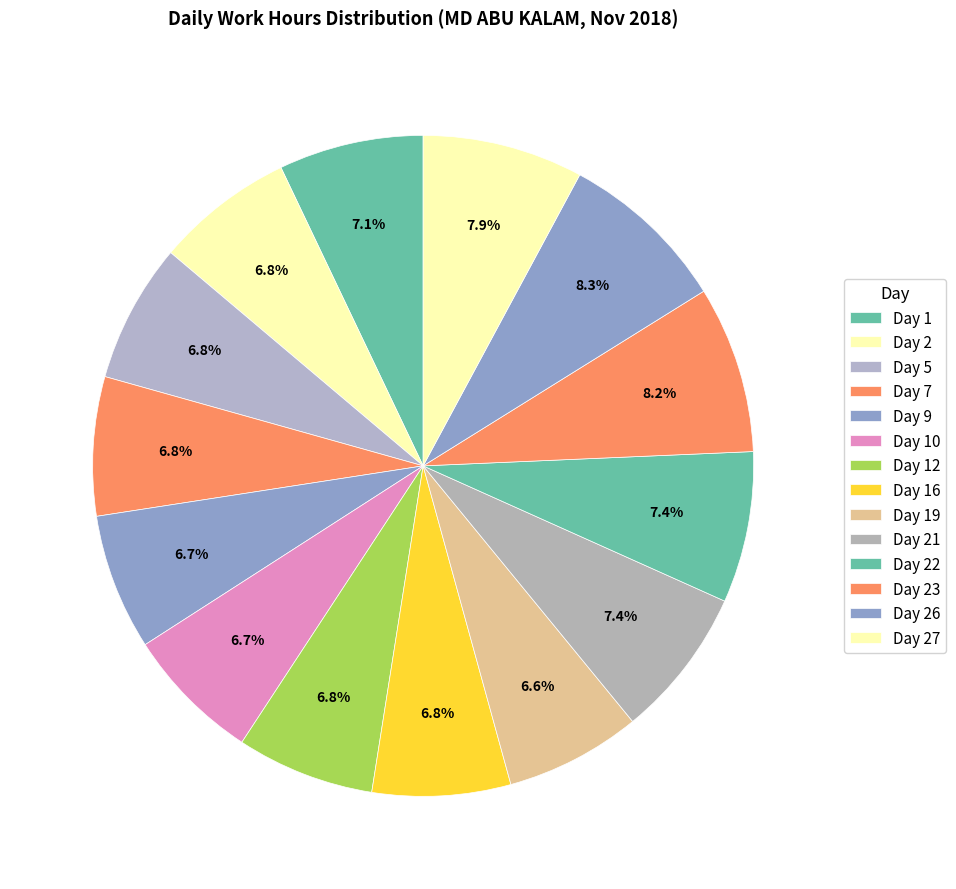

How many slices are in this pie chart?

14